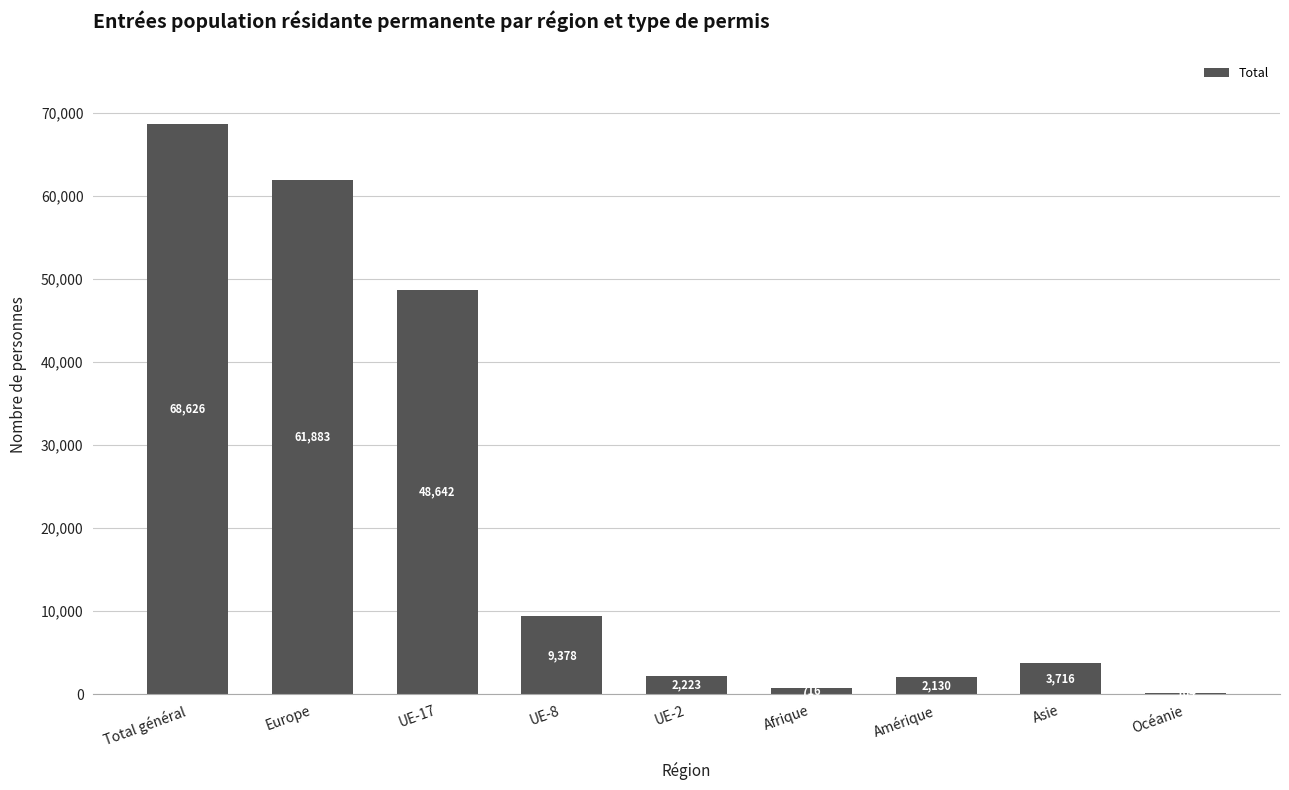

What is the sum of all values?

197478